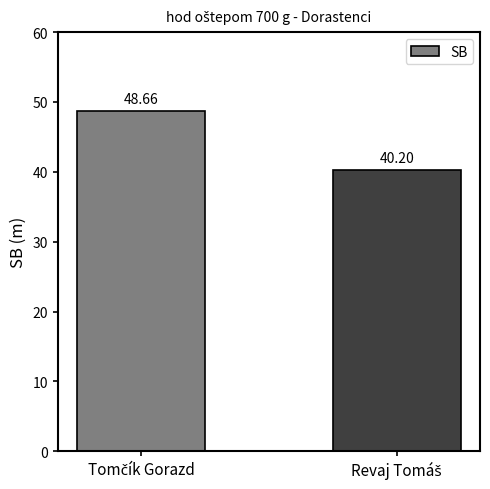

What is the sum of all values?

88.9